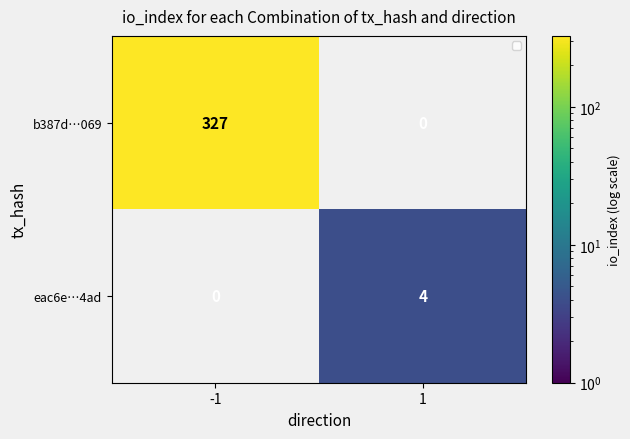

The value of b387d…069 at -1 is 536. True or false?

False